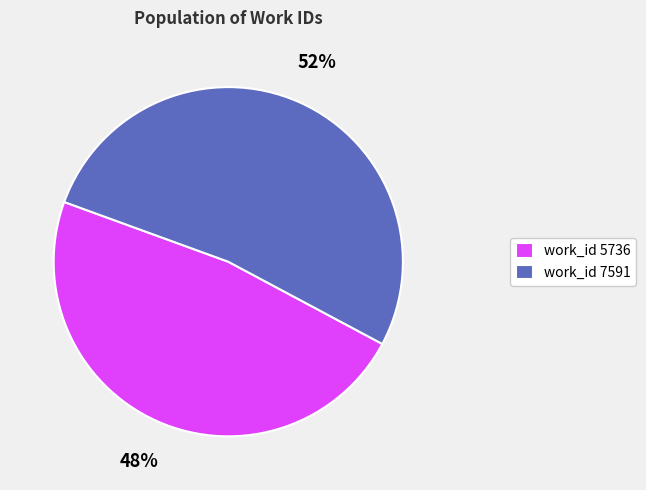

To the nearest percent, what is the combined percentage of work_id 5736 and work_id 7591?

100%